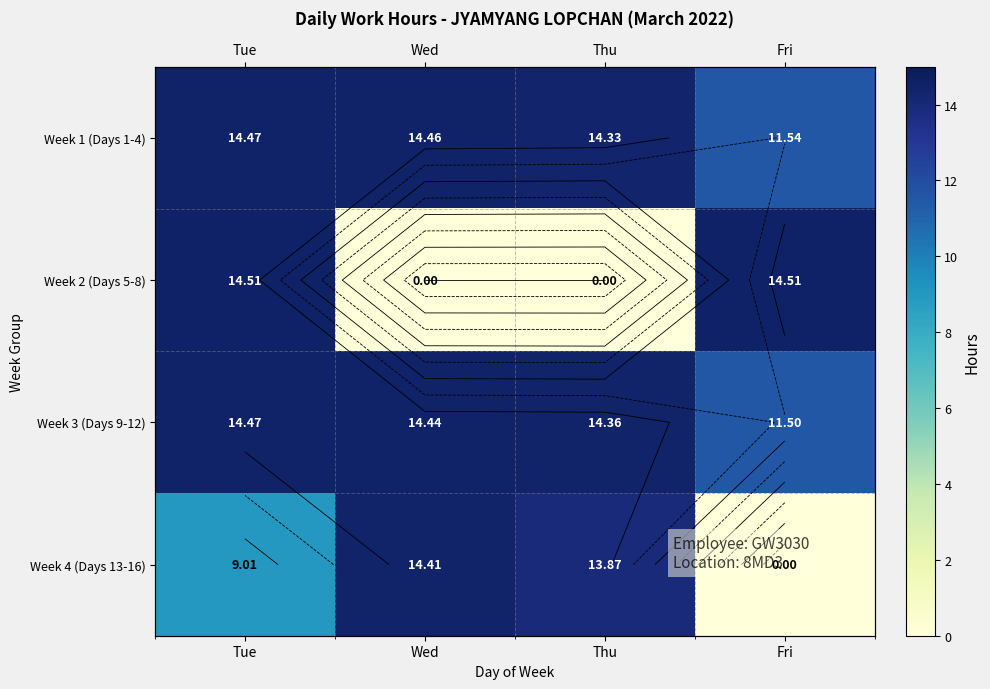

The Week 2 (Days 5-8) series shows 7.4 at Thu. True or false?

False